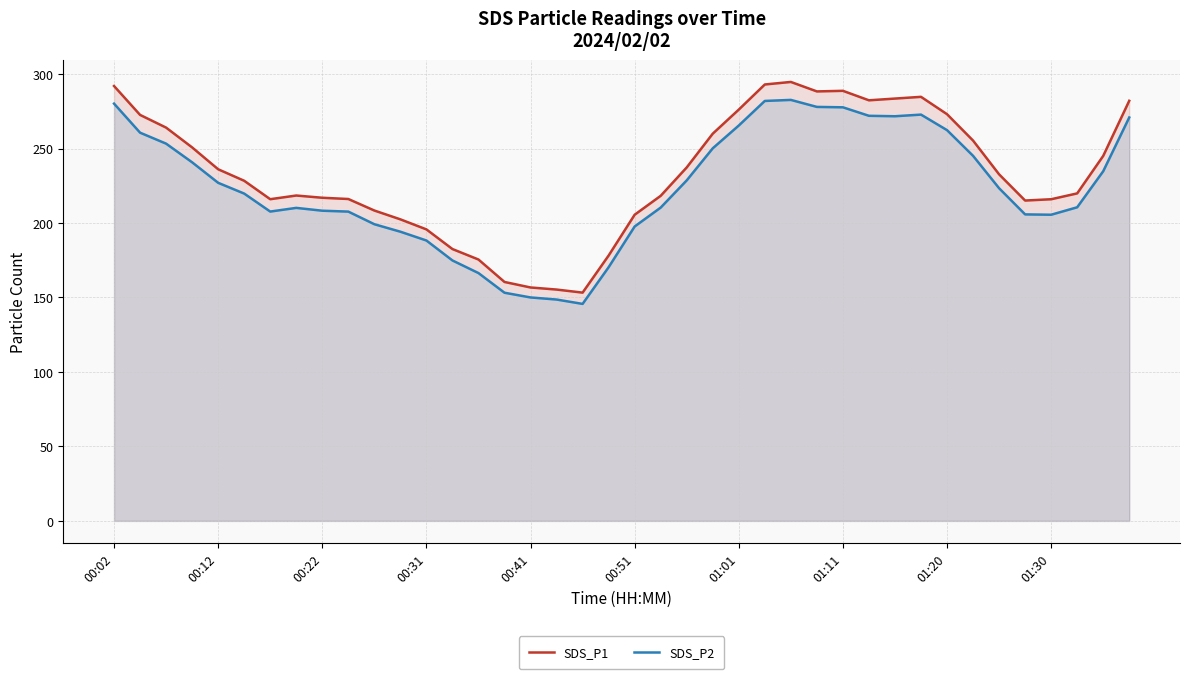

What is the value of the SDS_P1 point at the 39th from the left?

245.1